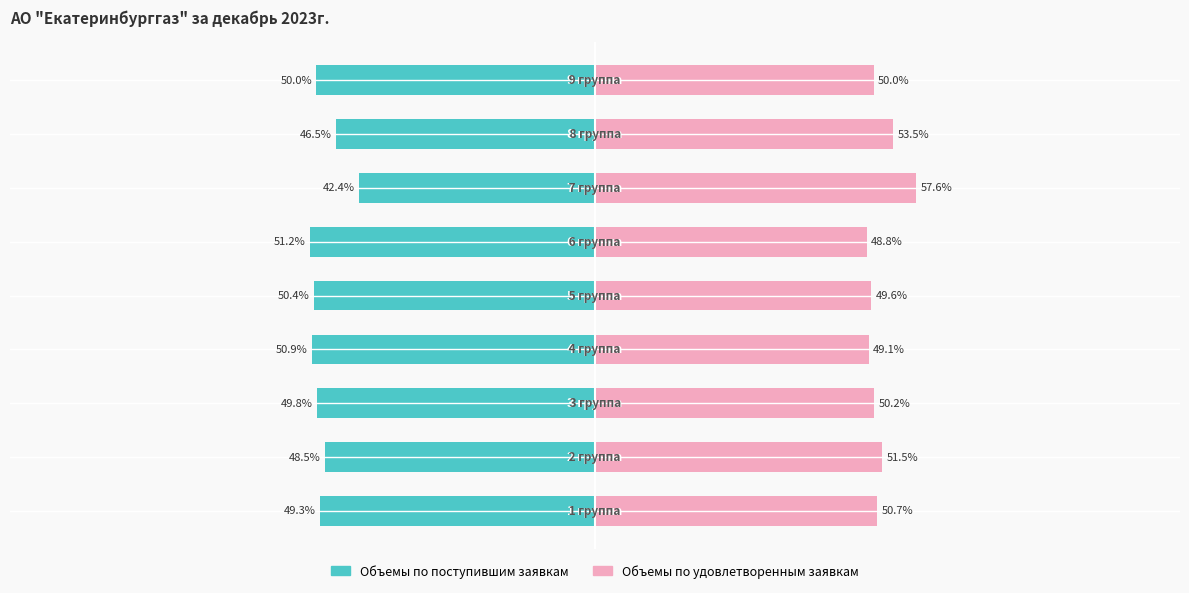

Are the bars horizontal?

Yes